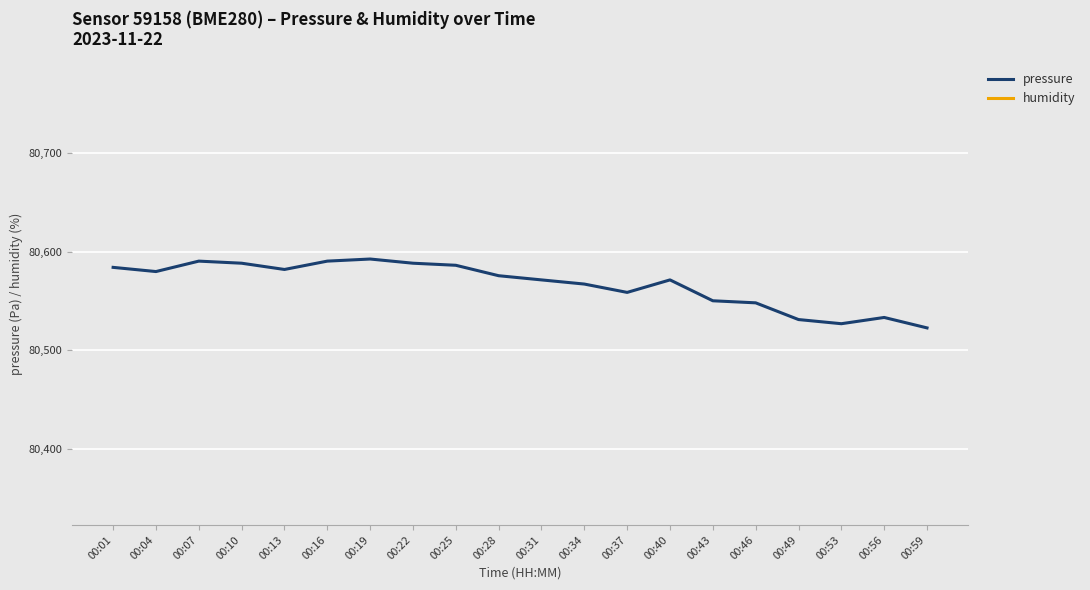

What are all the series names shown in the legend?

pressure, humidity